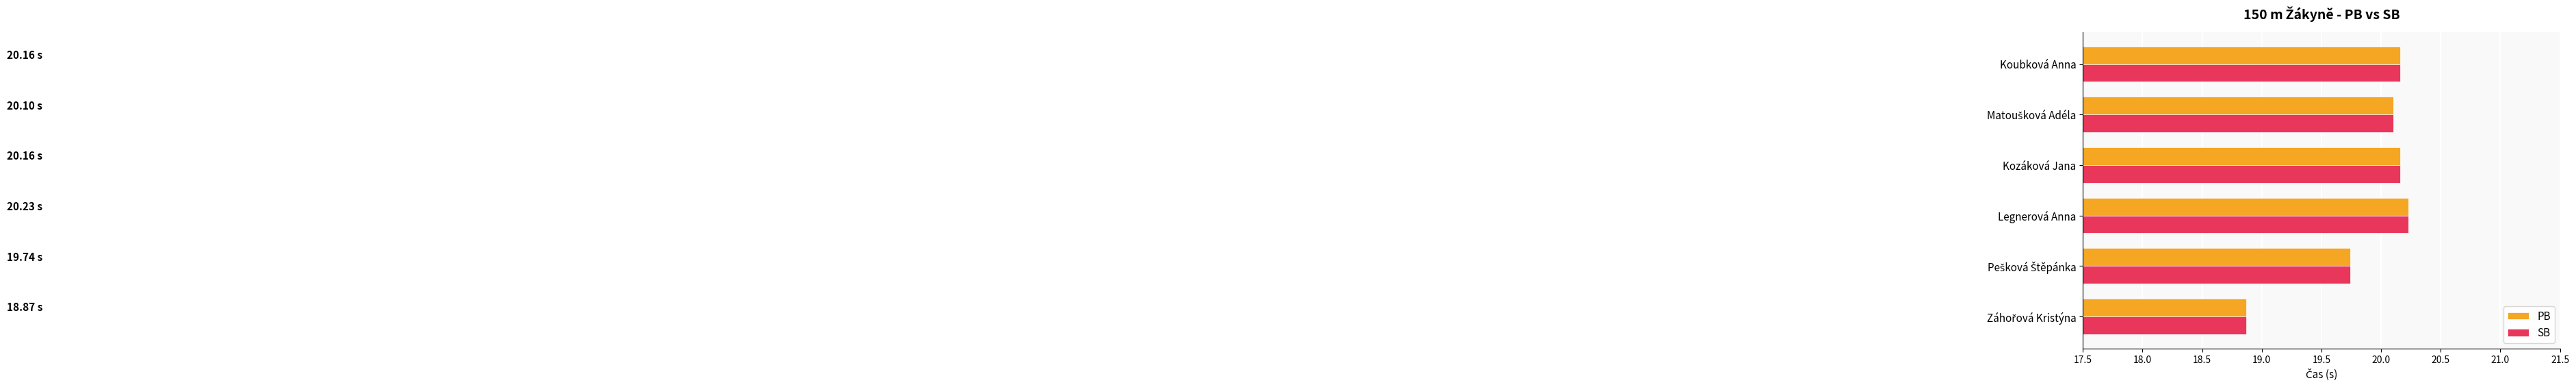

What is the average value of the SB series?

19.9